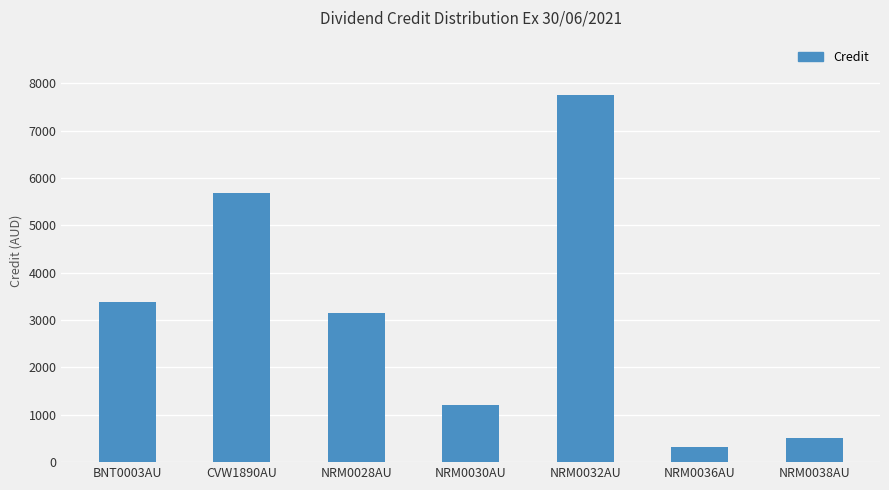

The value at NRM0038AU is 499.7. True or false?

True